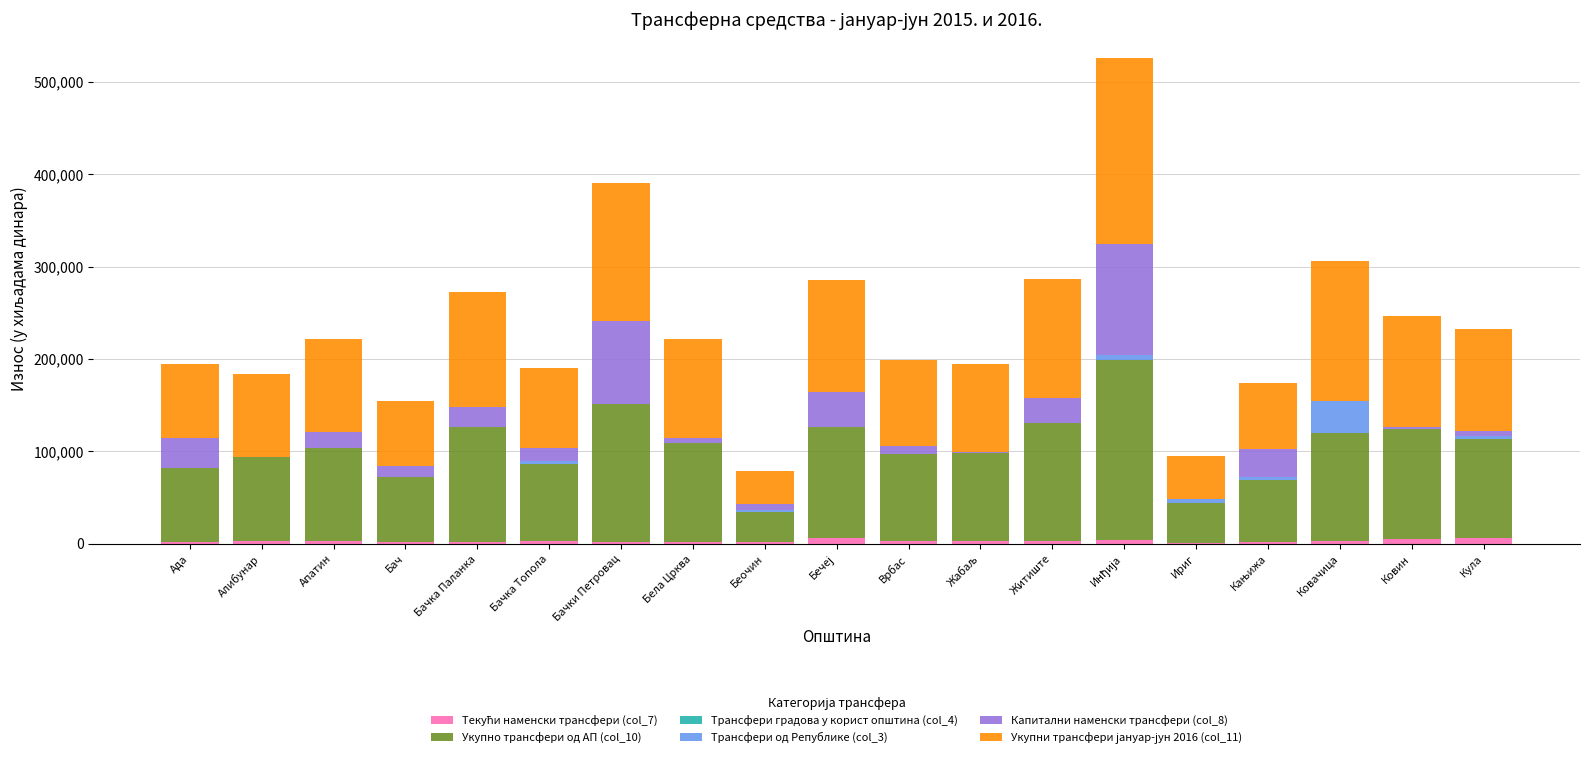

What is the label of the 3rd bar from the right?

Ковачица